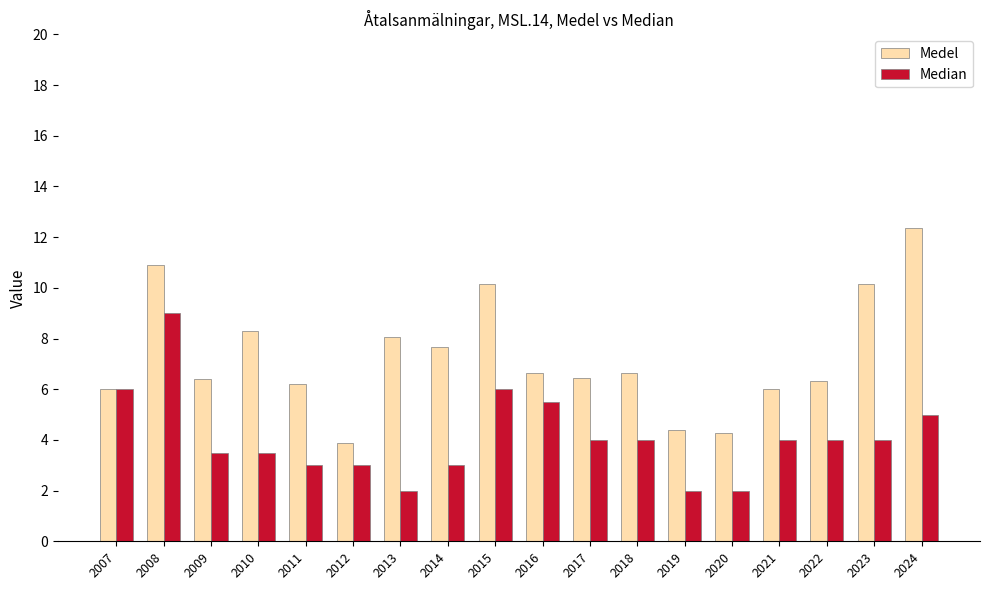

What is the sum of all Median values?

73.5